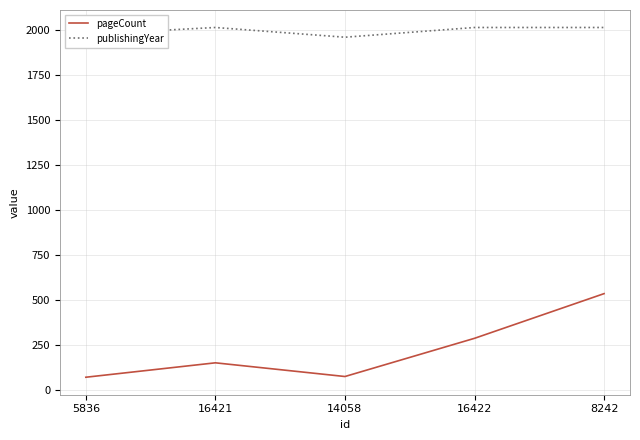

True or false: pageCount and publishingYear intersect in this chart.

False